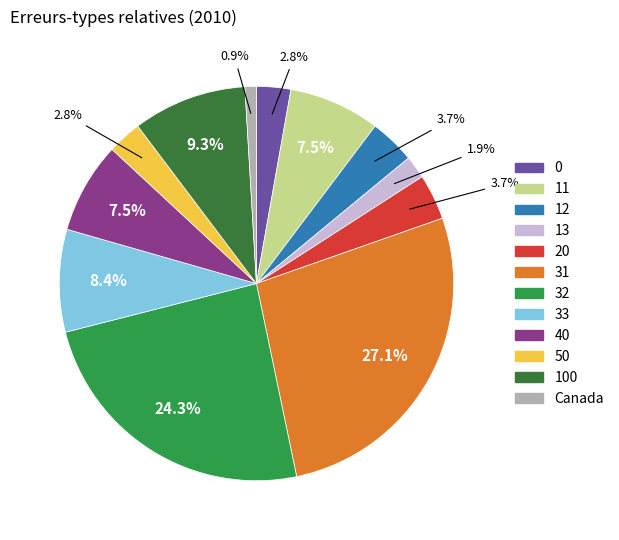

Which category has the smallest portion of the pie?

Canada